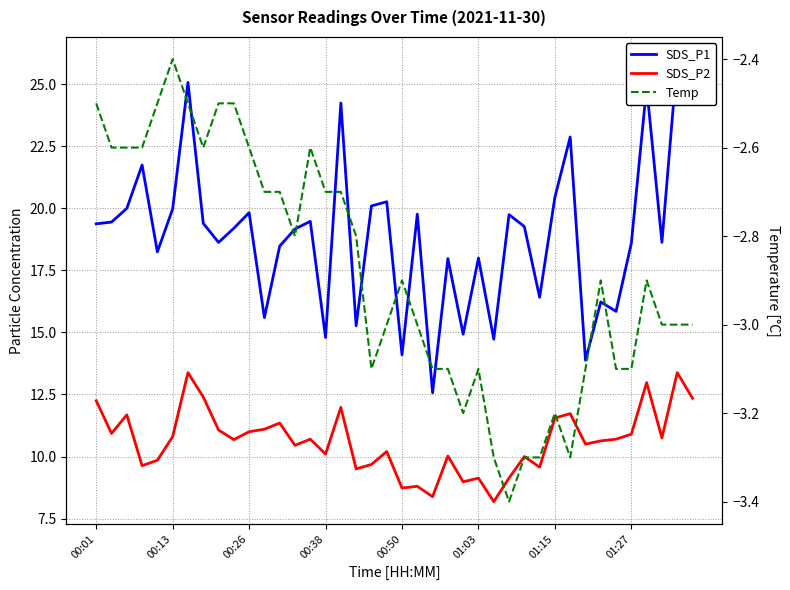

How many values in the SDS_P1 series exceed 19?

22